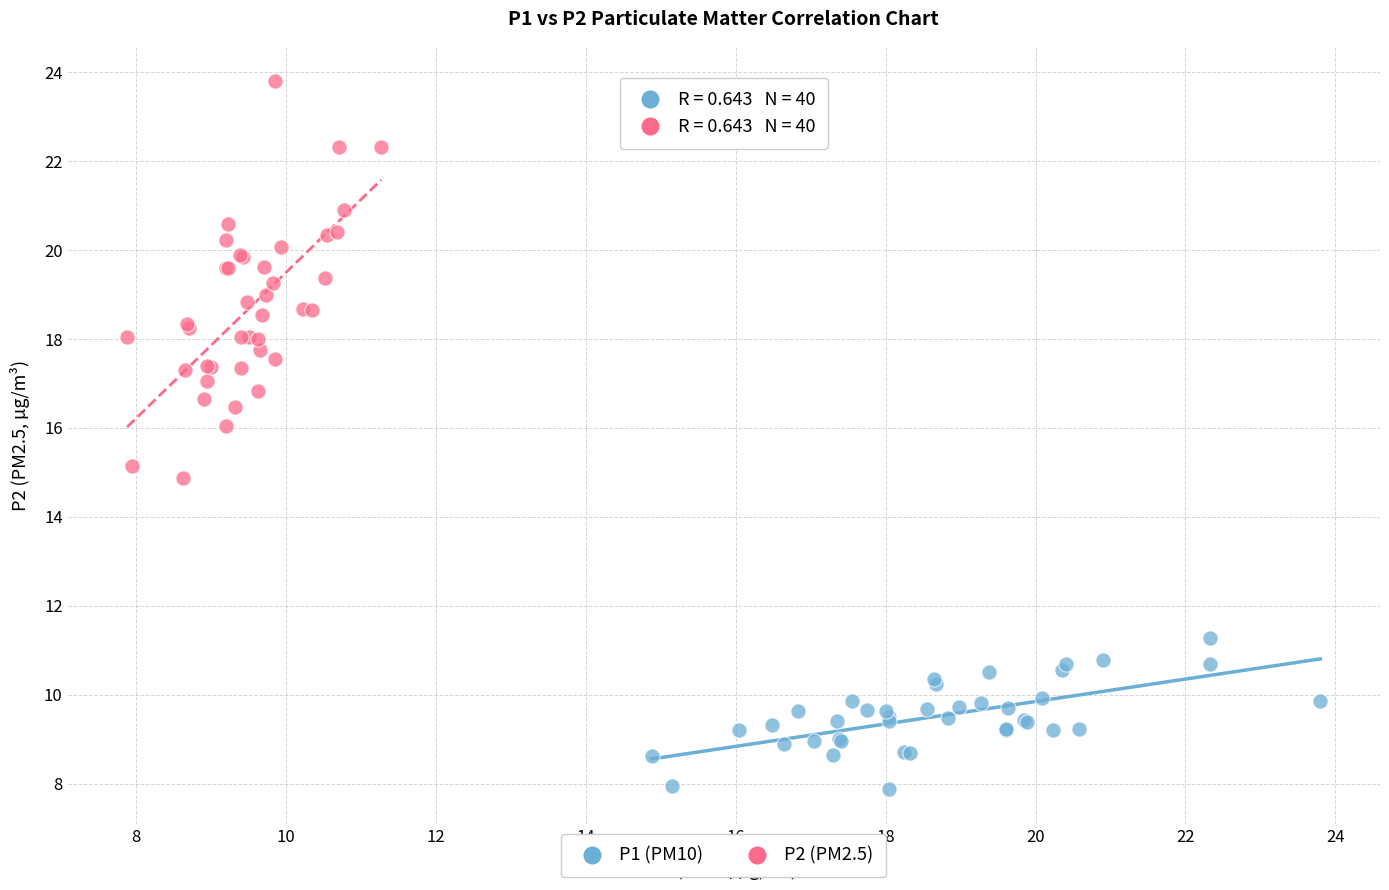

What are all the series names shown in the legend?

P1 (PM10), P2 (PM2.5)